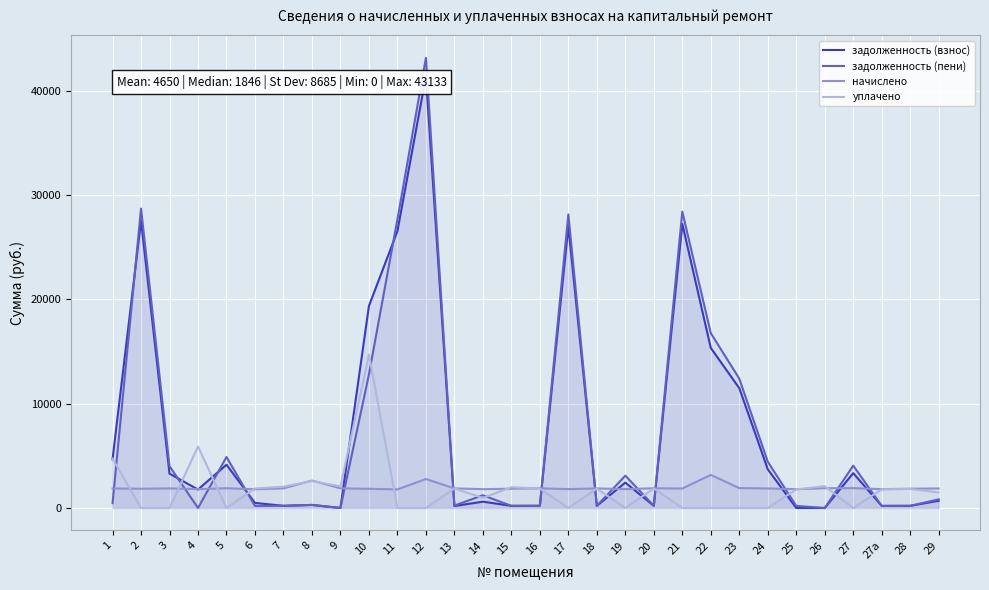

At how many categories does at least one series exceed 18269?

6